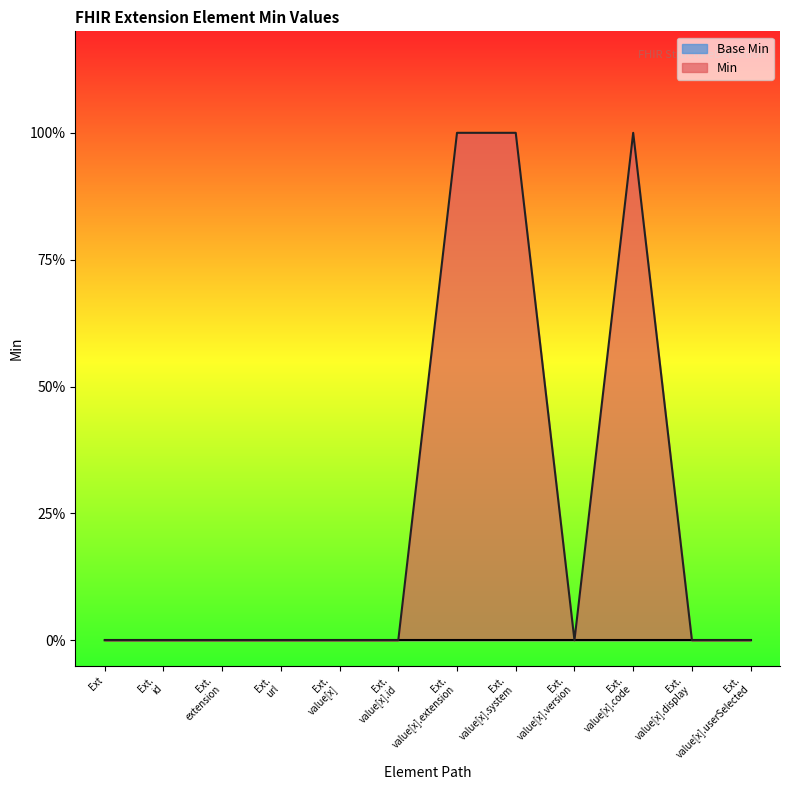

How many points are higher than both their immediate neighbors (excluding endpoints)?

1